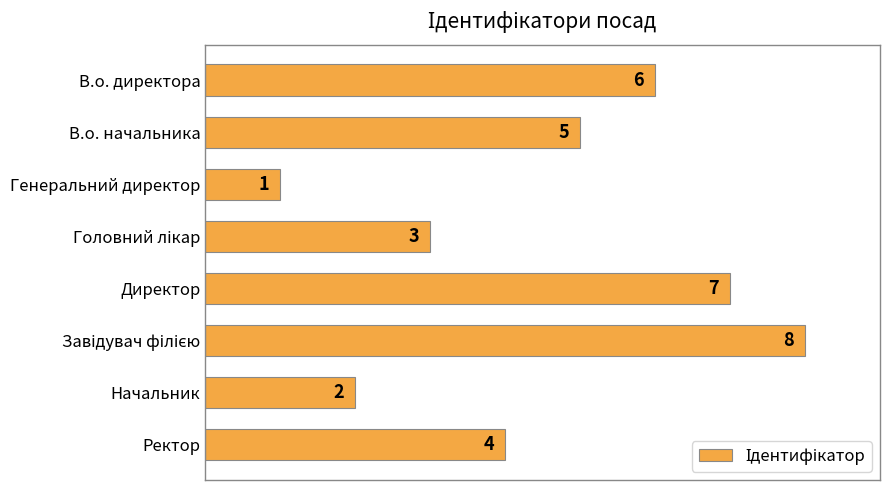

Reading bottom to top, transcribe all the data shown in this chart.

4	2	8	7	3	1	5	6